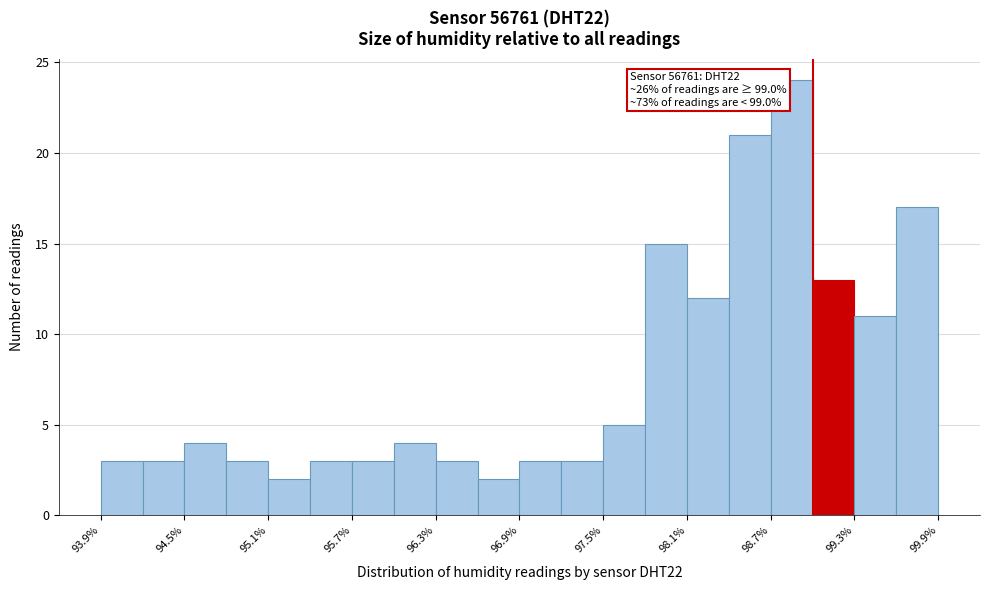

Around what value on the x-axis is the tallest bar? Give the approximate position of its centre, as read against the axis.

98.9